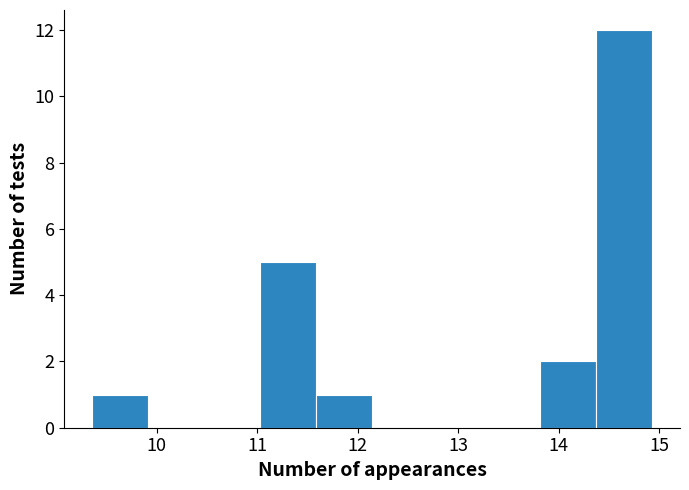

What is the height of the bar covering 14.4 to 14.9 on the x-axis? Neither the bar edges nor the heights are printed on the chart, so give them approximately, as read against the axes.

12